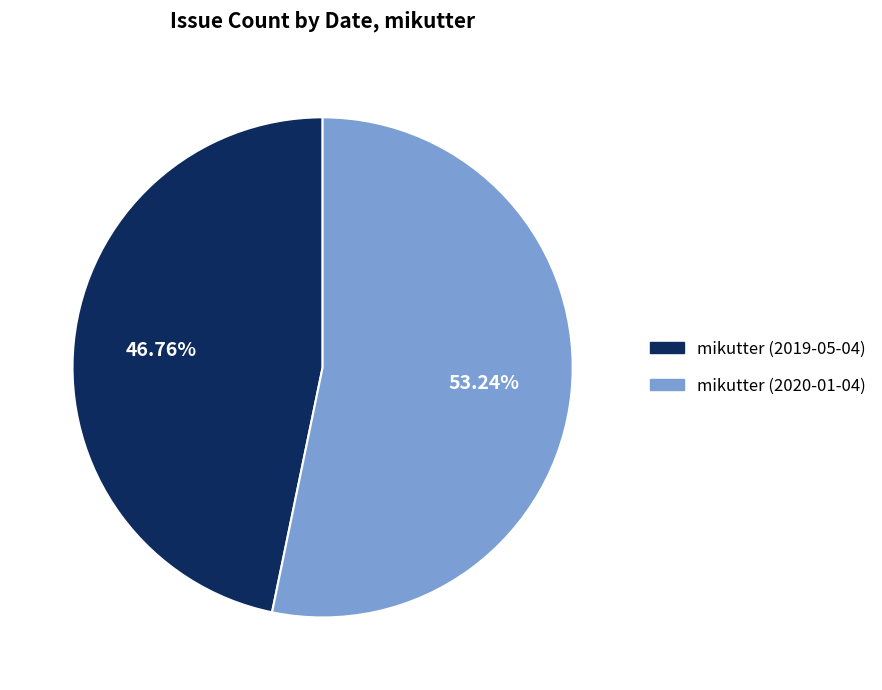

To the nearest percent, what is the average slice percentage?

50%